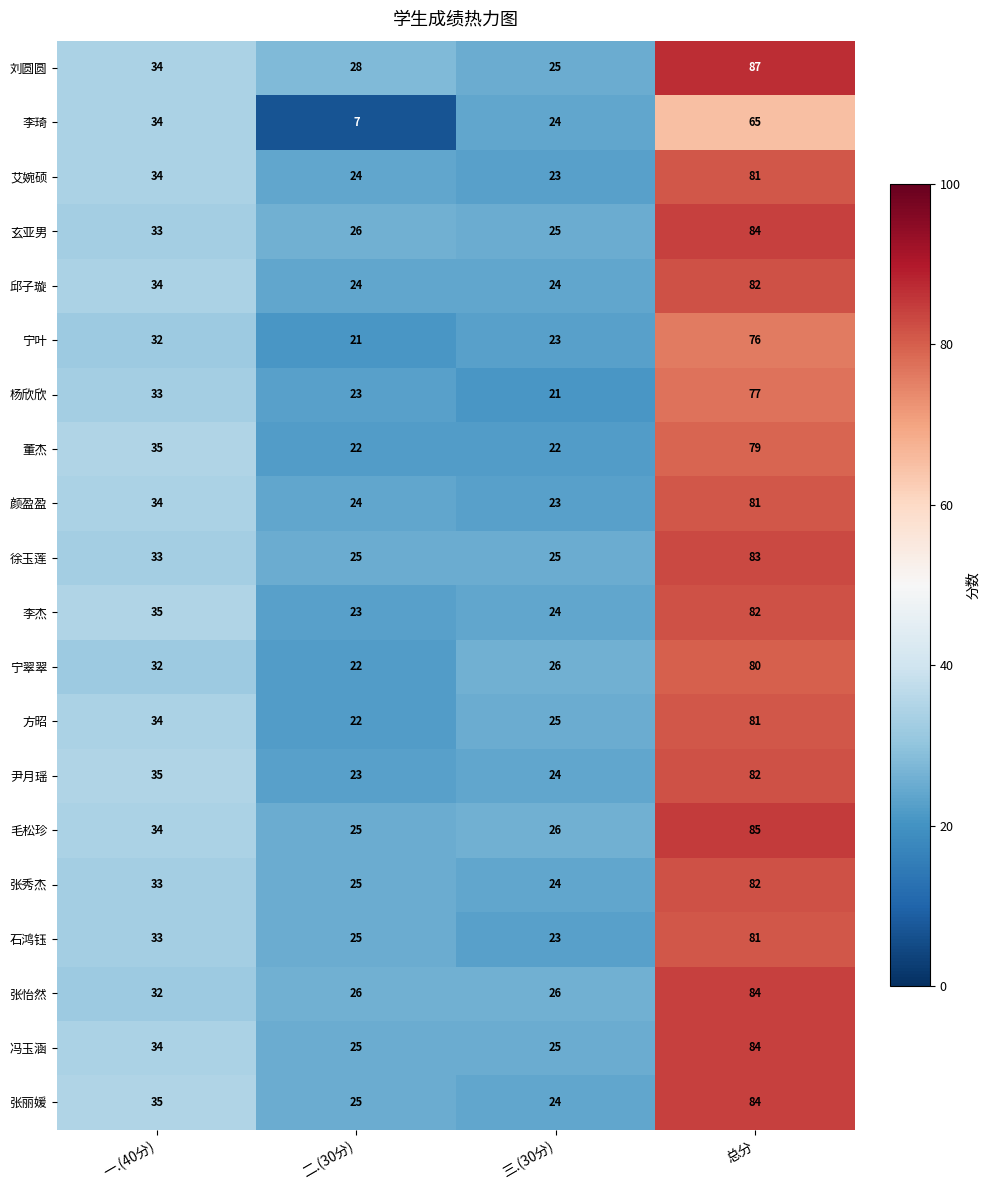

How many categories are shown in the chart?

4